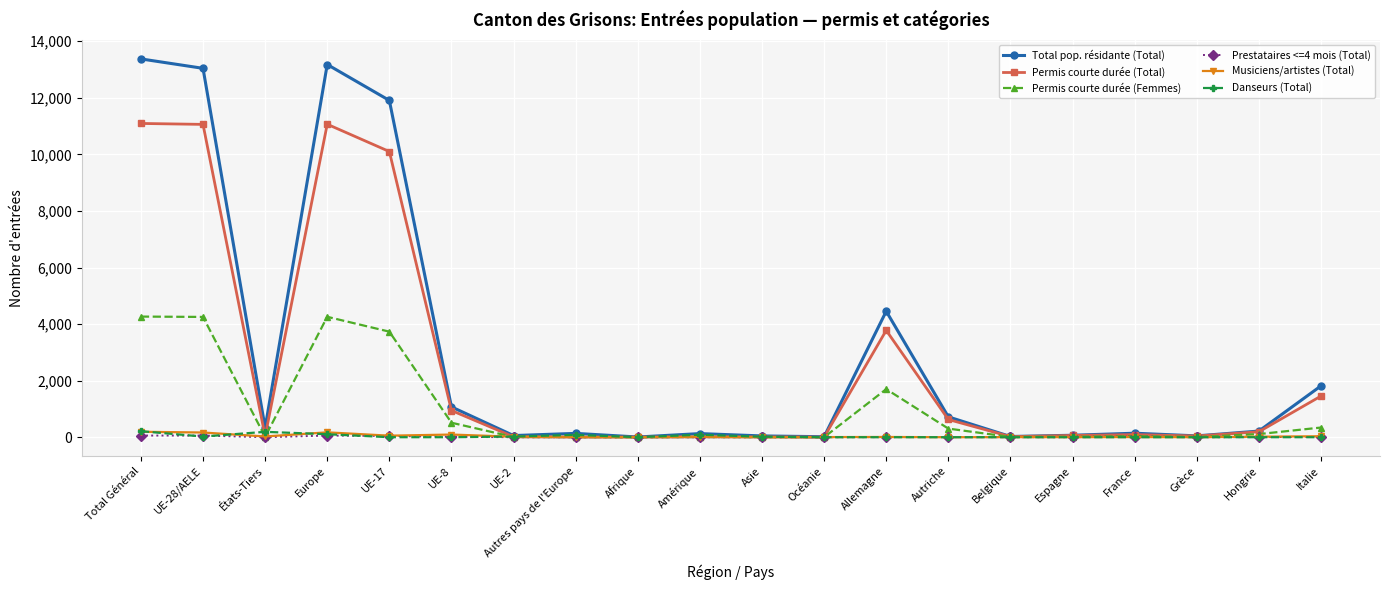

What is the label of the 13th point from the left?

Allemagne